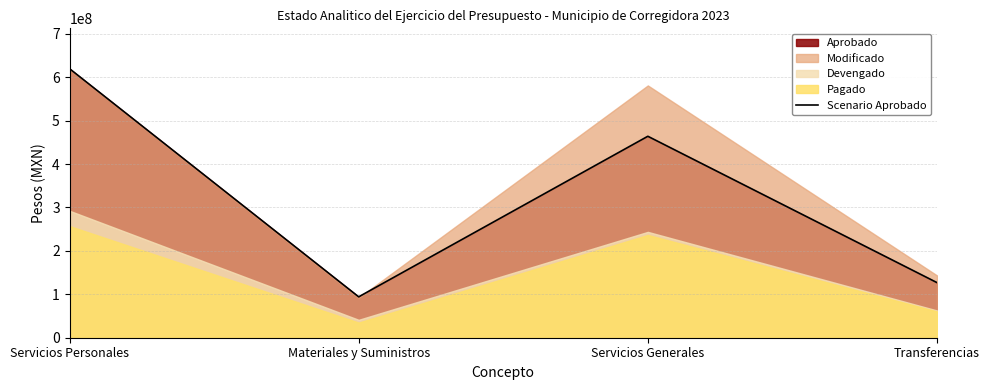

How many points are higher than both their immediate neighbors (excluding endpoints)?

1